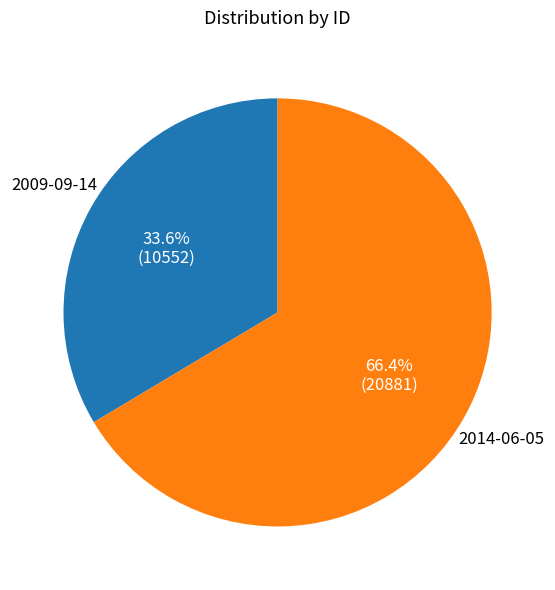

What percentage is the 2014-06-05 slice, to the nearest percent?

66%